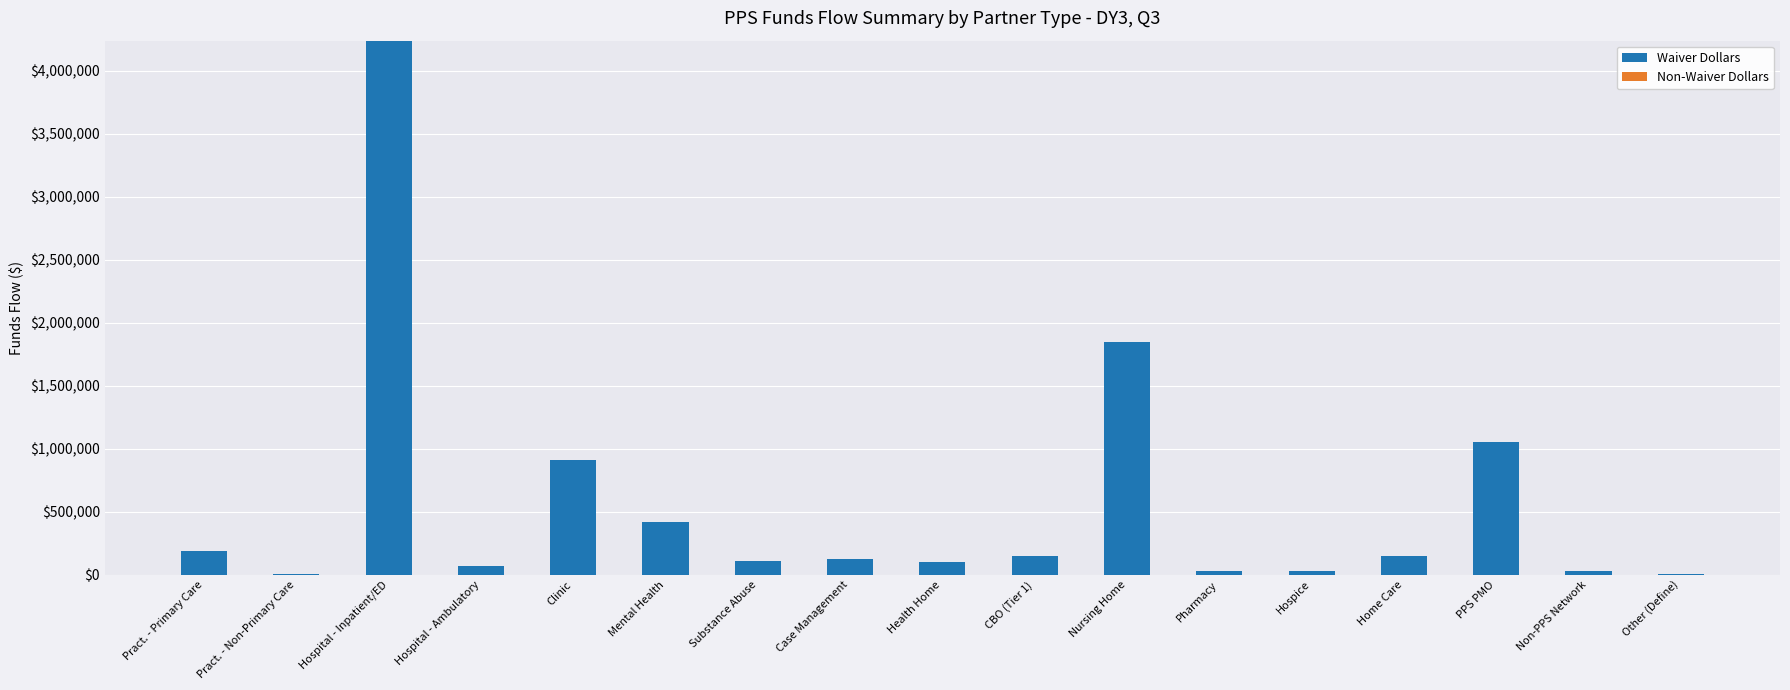

Which has a higher value, Mental Health or Hospital - Inpatient/ED?

Hospital - Inpatient/ED